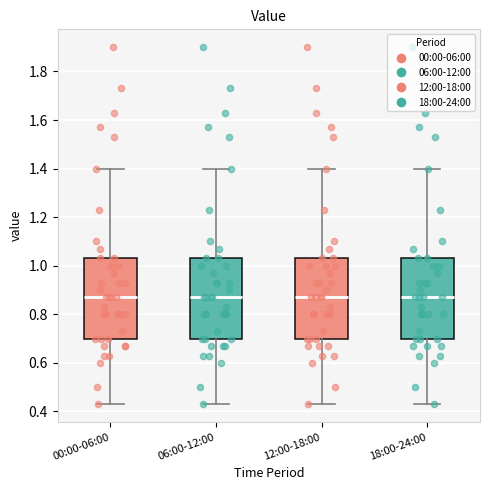

Reading left to right, transcribe this box plot: for each box, give where its median line is, the range the box spans, and where its two whiskers end, as read against the y-axis. The values are not printed on the chart, so give them approximately, as read against the axis.

00:00-06:00: median 0.88, box 0.70 to 1.04, whiskers 0.44 to 1.40
06:00-12:00: median 0.88, box 0.70 to 1.04, whiskers 0.44 to 1.40
12:00-18:00: median 0.88, box 0.70 to 1.04, whiskers 0.44 to 1.40
18:00-24:00: median 0.88, box 0.70 to 1.04, whiskers 0.44 to 1.40